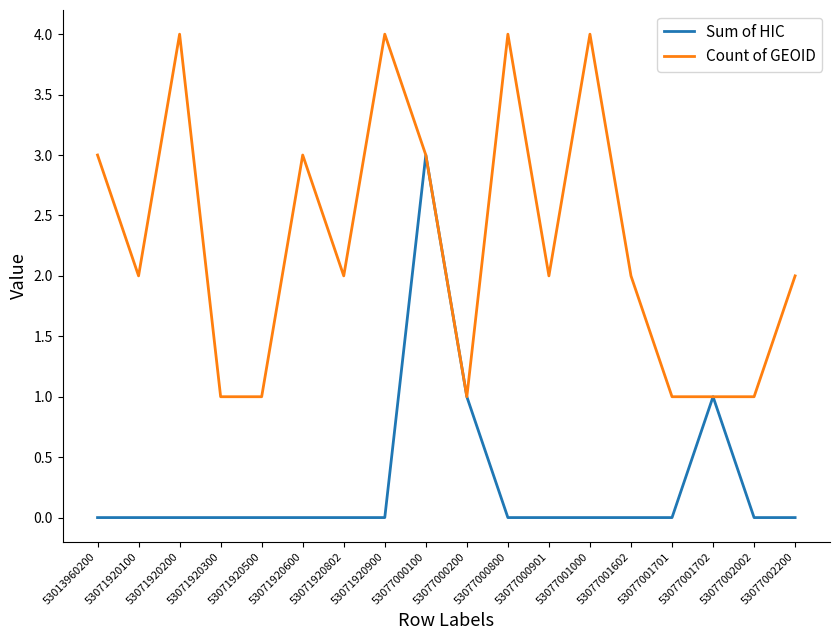

Rank the series at 53071920300 from lowest to highest value.

Sum of HIC, Count of GEOID